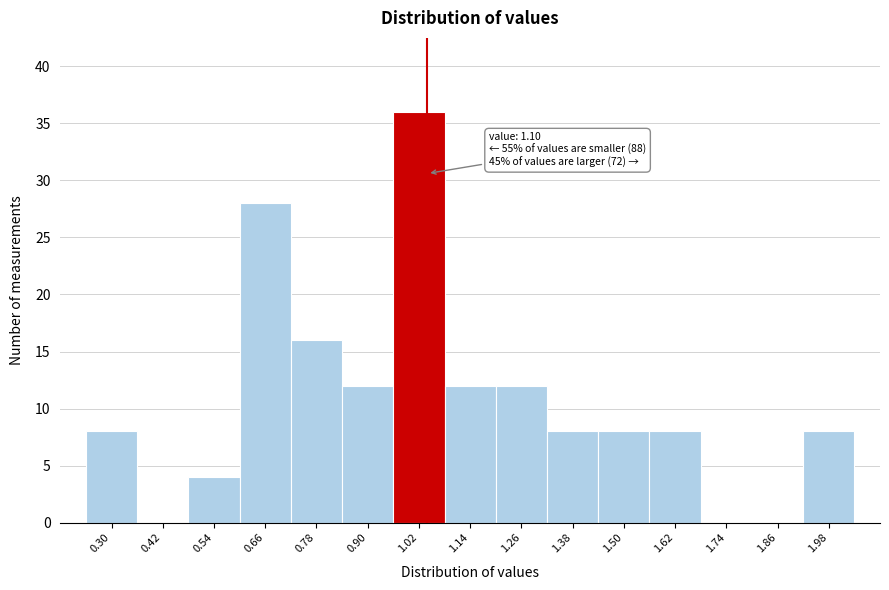

Reading right to left, transcribe all the data shown in this chart.

1.98=8	1.86=0	1.74=0	1.62=8	1.50=8	1.38=8	1.26=12	1.14=12	1.02=36	0.90=12	0.78=16	0.66=28	0.54=4	0.42=0	0.30=8